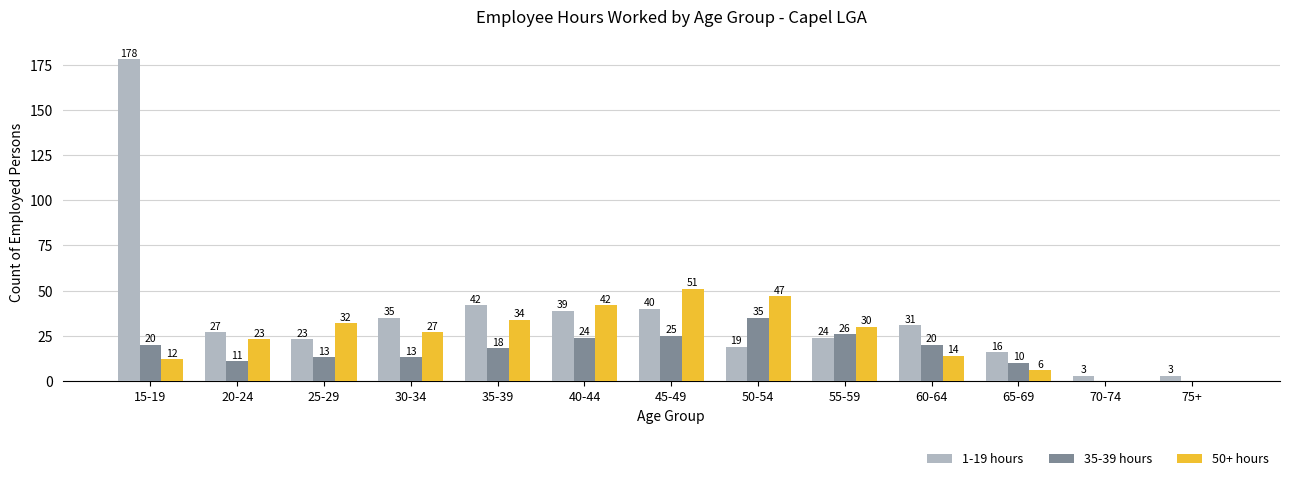

How many groups of bars are there?

13